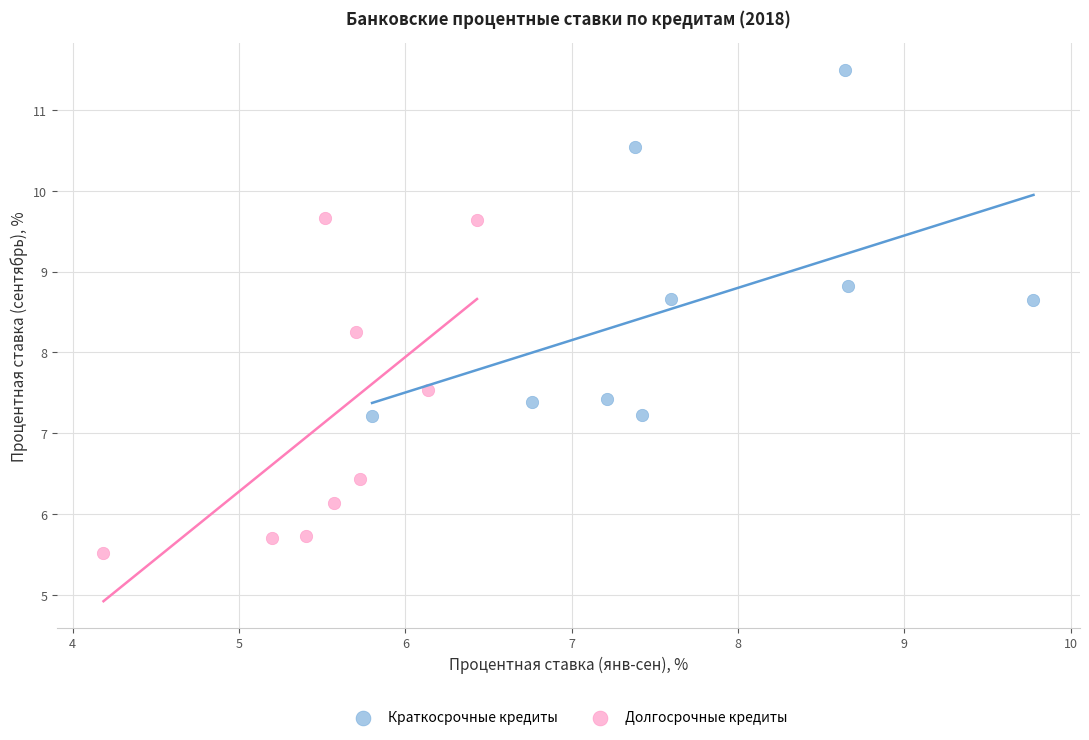

Which series reaches the minimum Y coordinate?

Долгосрочные кредиты